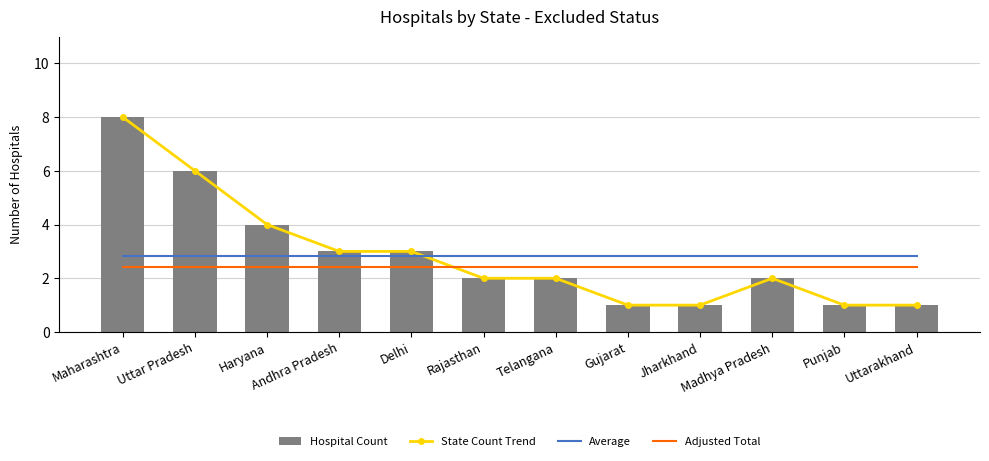

What is the approximate value of Hospital Count at Gujarat?

1